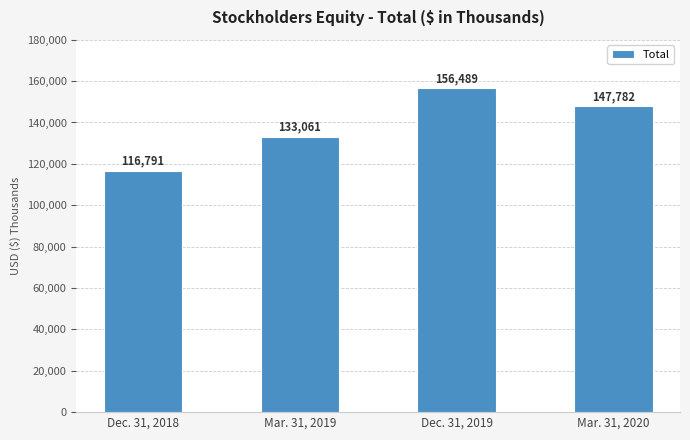

At which label does the data first exceed 147782?

Dec. 31, 2019